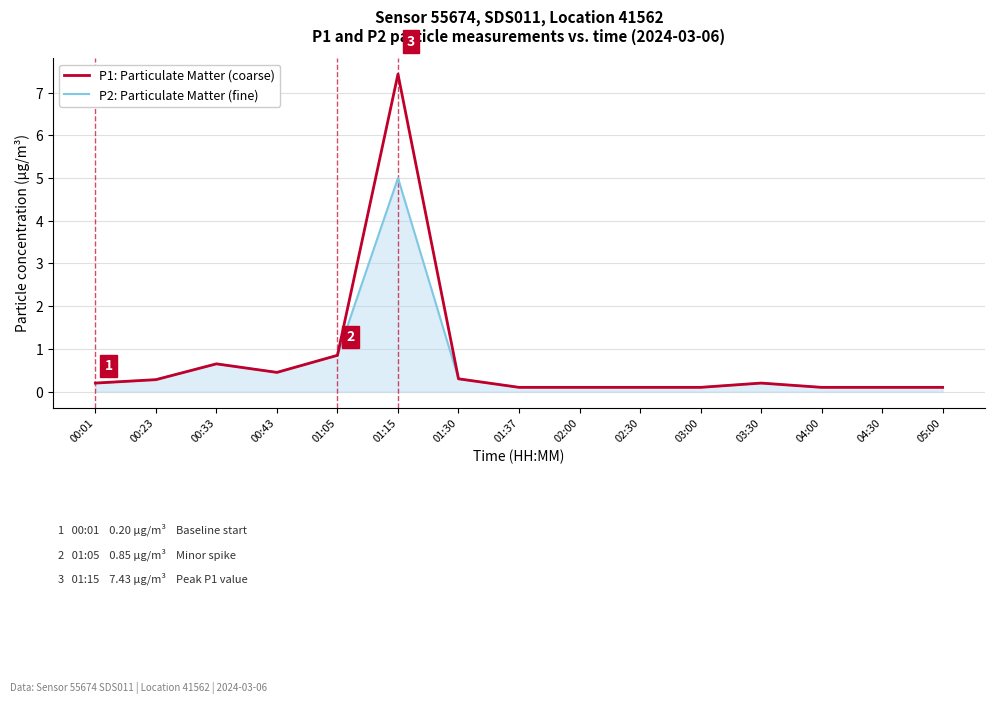

What is the spread (max minus min) of values at 01:15?

2.4